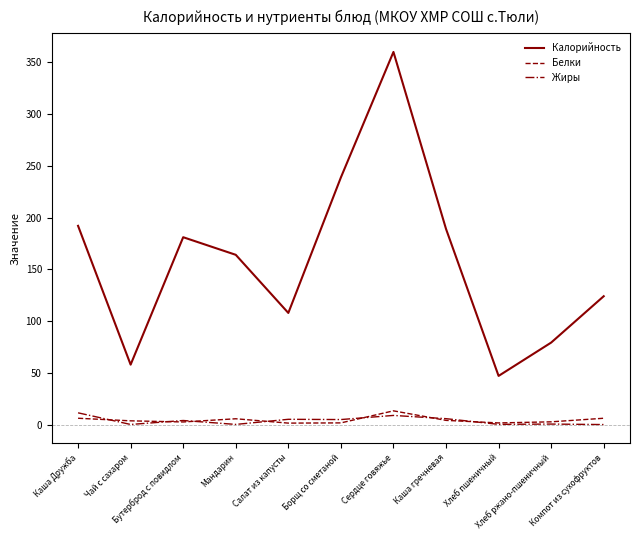

Which series has the largest range (max minus min)?

Калорийность